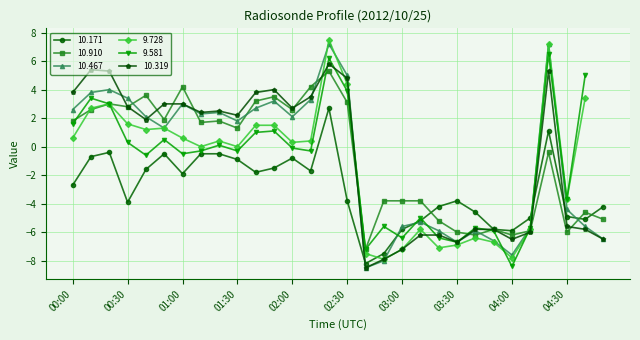

Where is  10.467 nearest to the value 0?

00:50